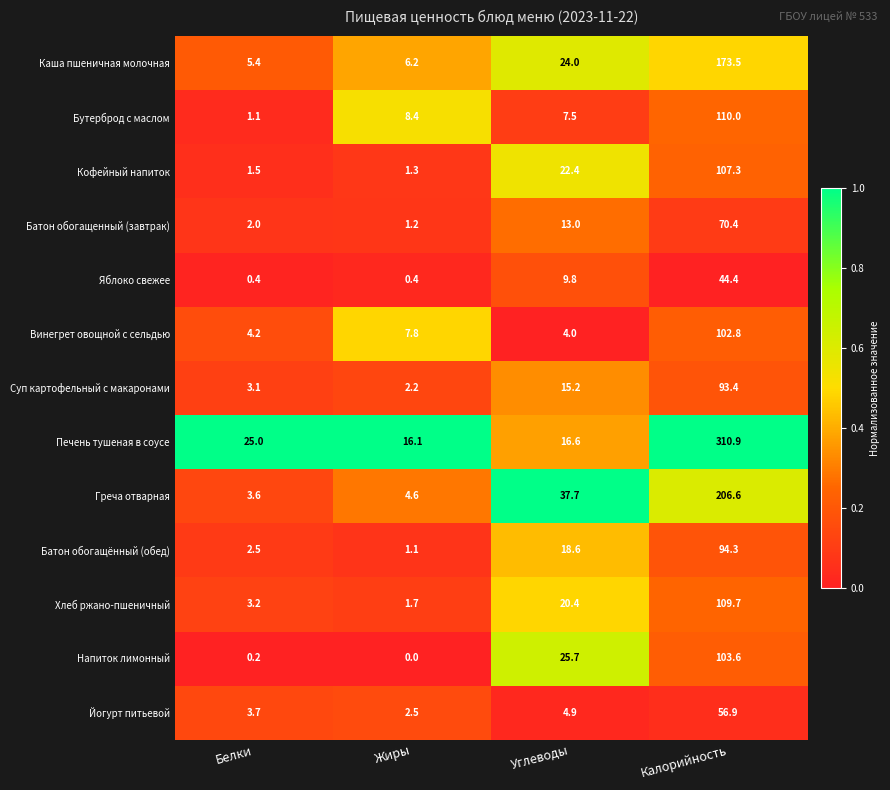

What is the sum of the Хлеб ржано-пшеничный values at Жиры and Углеводы?

22.1